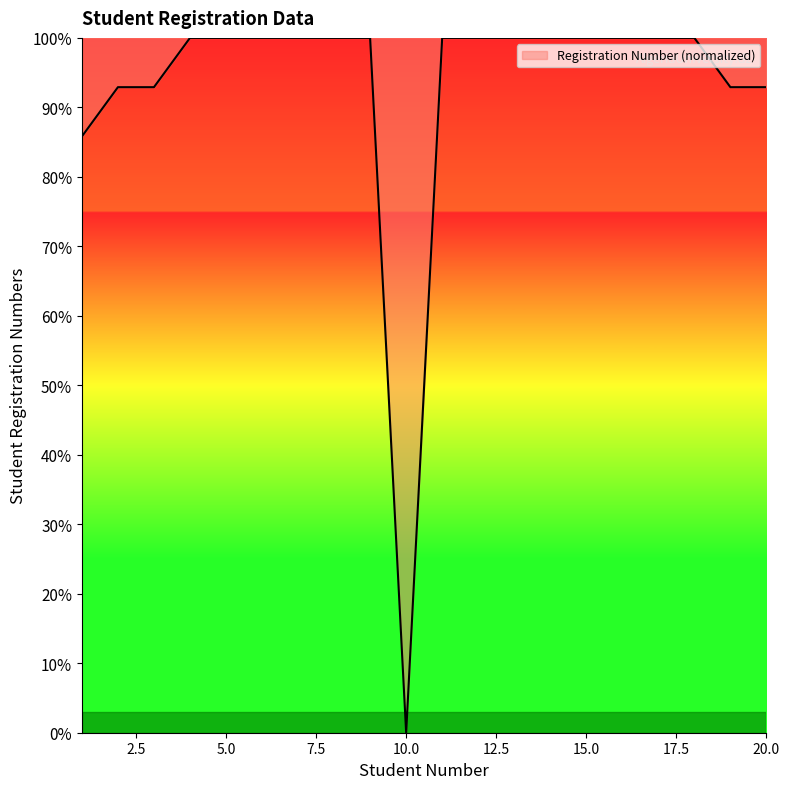

What is the greatest value displayed?

100.0